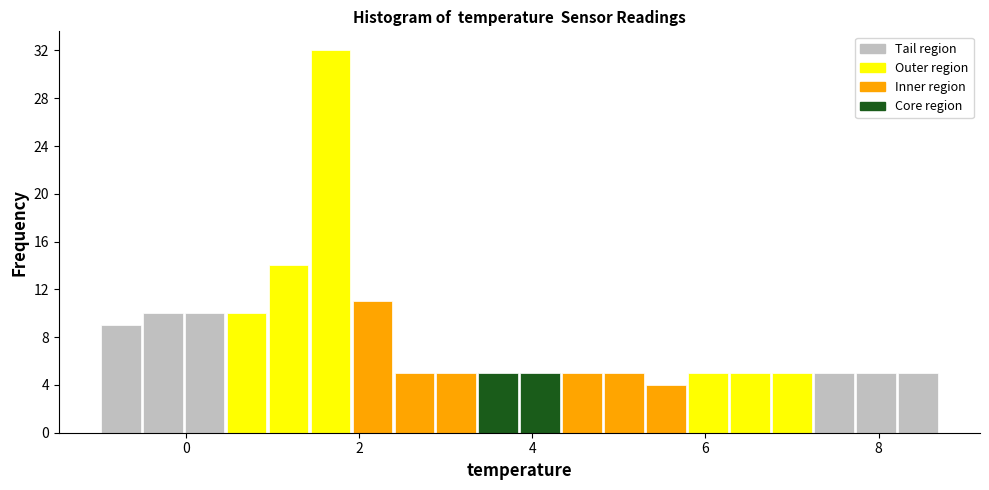

Read against the x-axis, roughly where is the centre of the tallest bar?

1.6